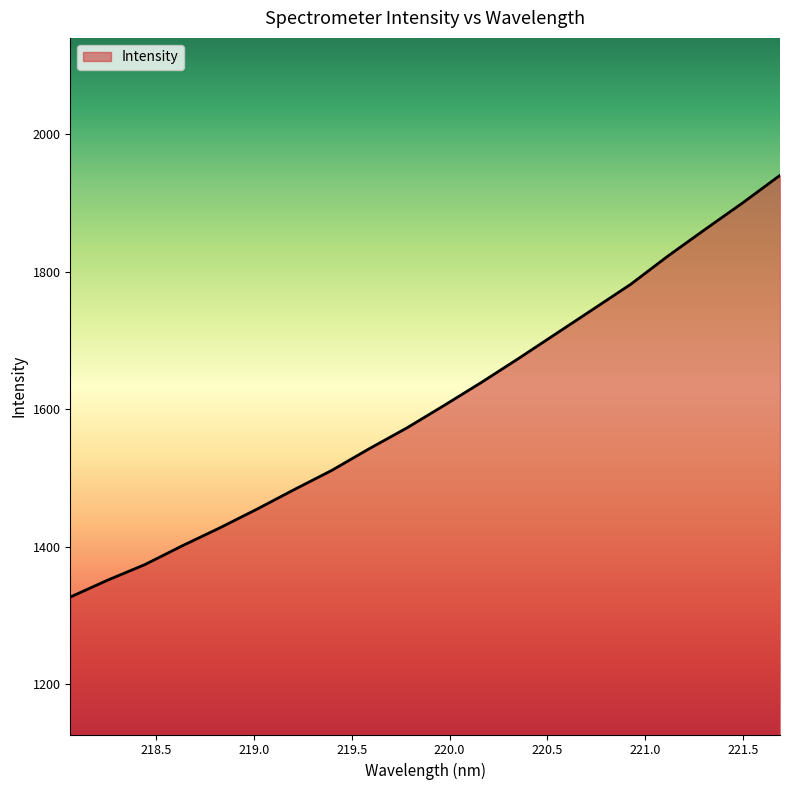

What is the greatest value displayed?

1940.4